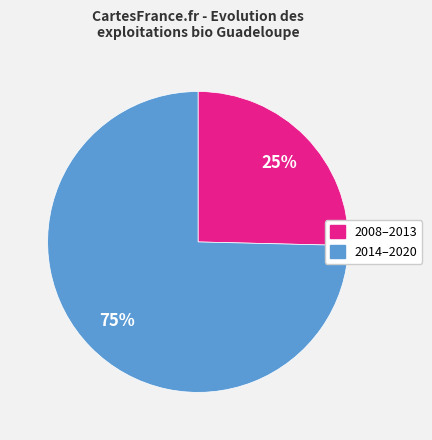

To the nearest percent, what is the average slice percentage?

50%